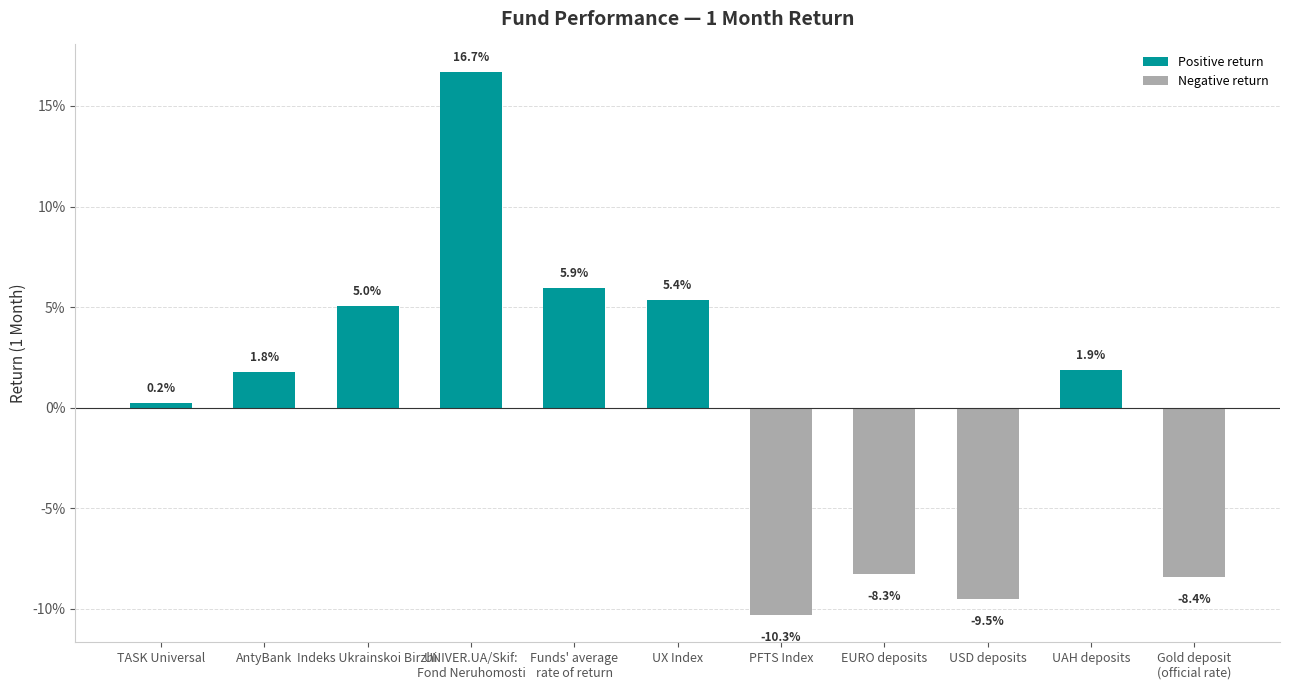

List the labels in order of value, smallest first.

PFTS Index, USD deposits, Gold deposit
(official rate), EURO deposits, TASK Universal, AntyBank, UAH deposits, Indeks Ukrainskoi Birzhi, UX Index, Funds' average
rate of return, UNIVER.UA/Skif:
Fond Neruhomosti